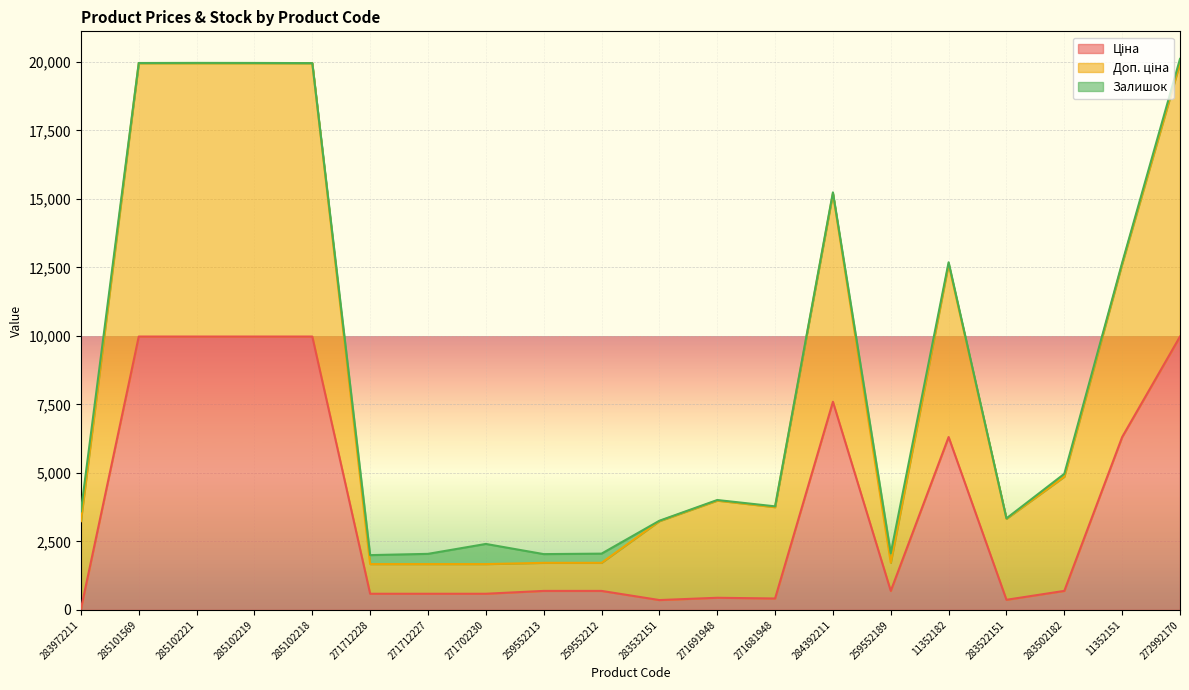

How many lines are shown in the chart?

3